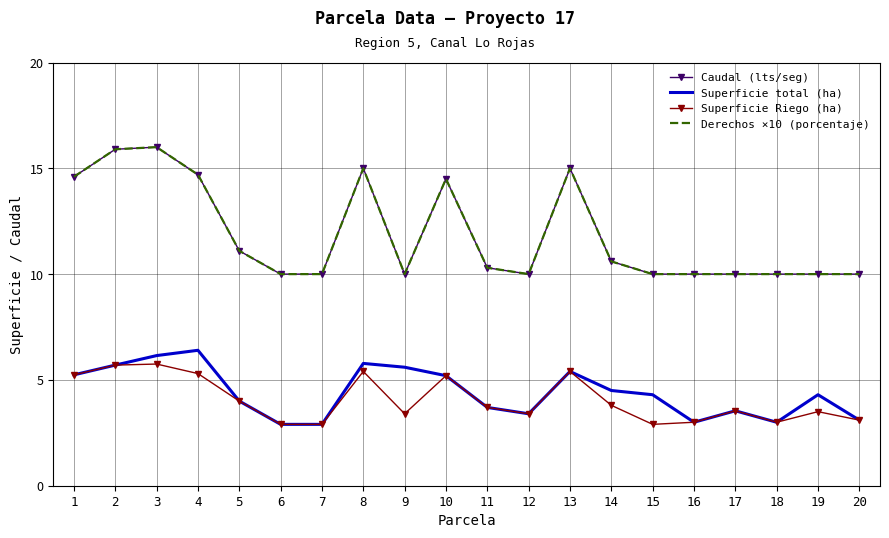

What is the spread (max minus min) of values at 19?

6.5